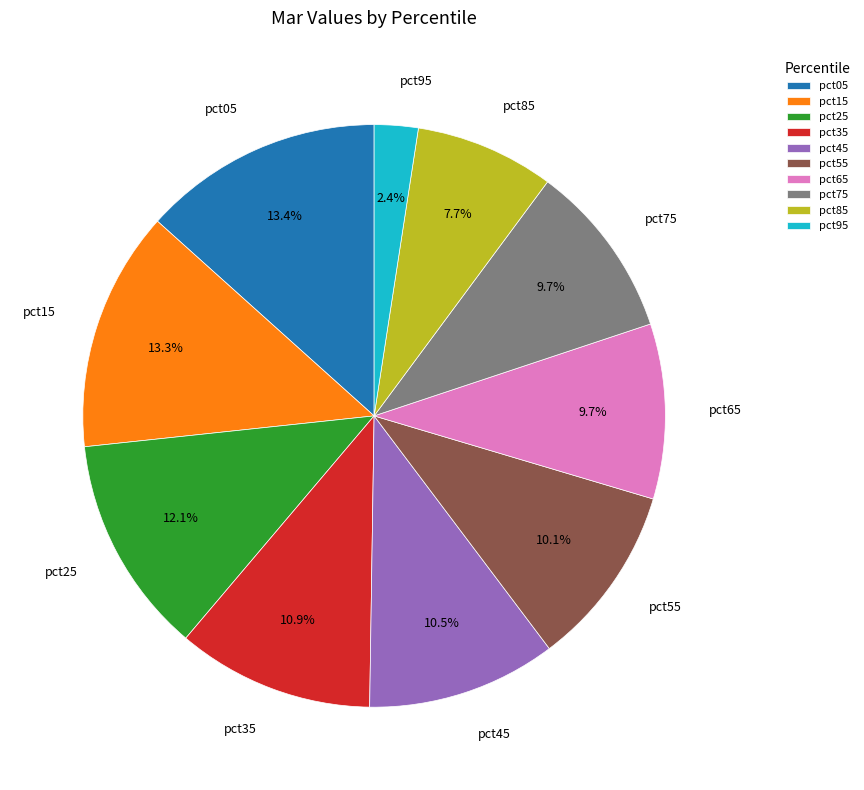

To the nearest percent, what portion does pct05 represent?

13%